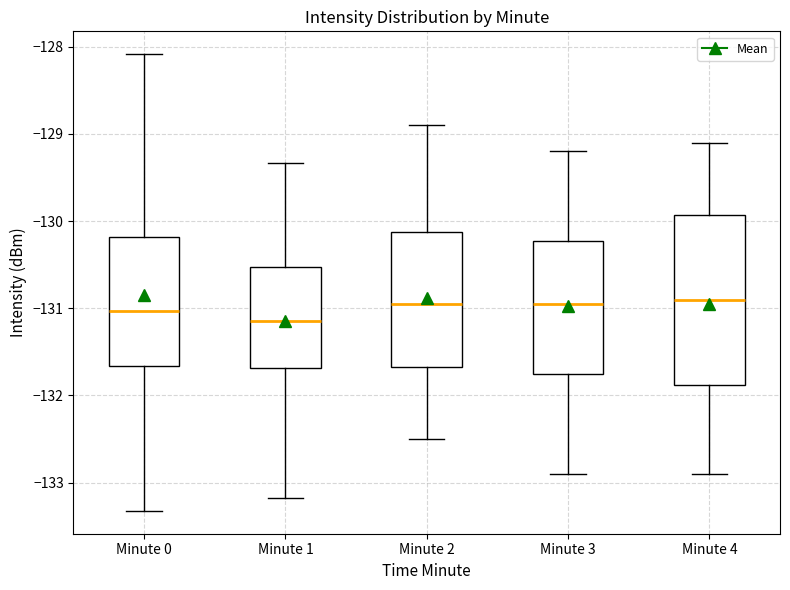

Reading left to right, transcribe this box plot: for each box, give where its median line is, the range the box spans, and where its two whiskers end, as read against the y-axis. The values are not printed on the chart, so give them approximately, as read against the axis.

Minute 0: median -131.0, box -131.7 to -130.2, whiskers -133.3 to -128.1
Minute 1: median -131.1, box -131.7 to -130.5, whiskers -133.2 to -129.3
Minute 2: median -130.9, box -131.7 to -130.1, whiskers -132.5 to -128.9
Minute 3: median -130.9, box -131.7 to -130.2, whiskers -132.9 to -129.2
Minute 4: median -130.9, box -131.9 to -129.9, whiskers -132.9 to -129.1